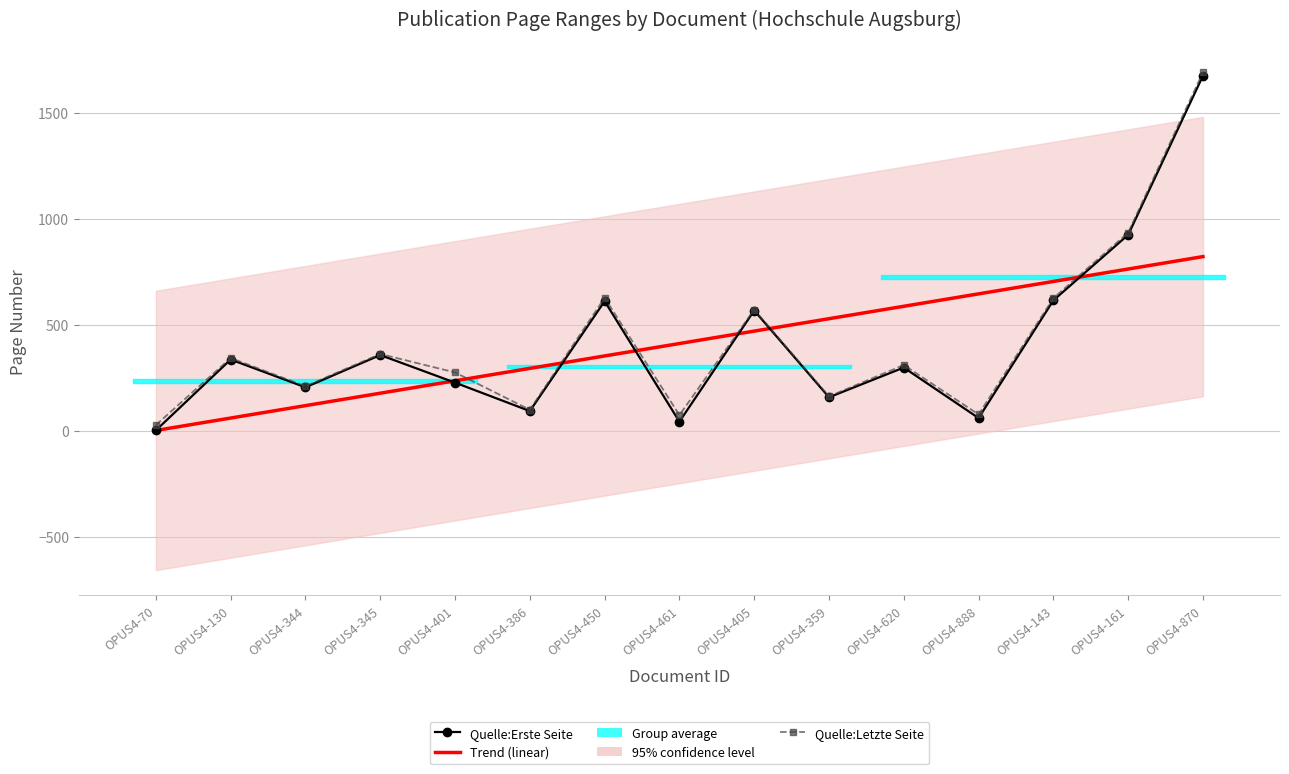

What is the difference between the highest and lowest values at OPUS4-344?

91.4